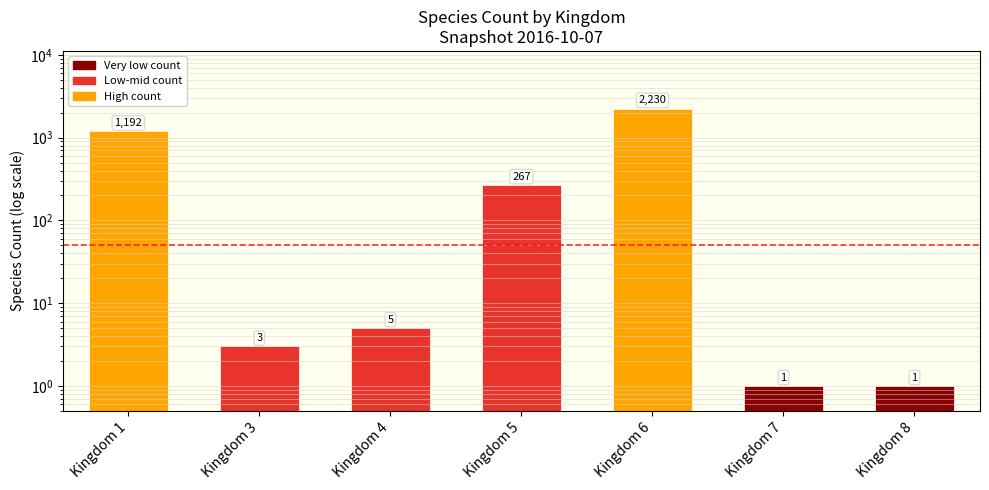

List the labels in order of value, smallest first.

Kingdom 7, Kingdom 8, Kingdom 3, Kingdom 4, Kingdom 5, Kingdom 1, Kingdom 6